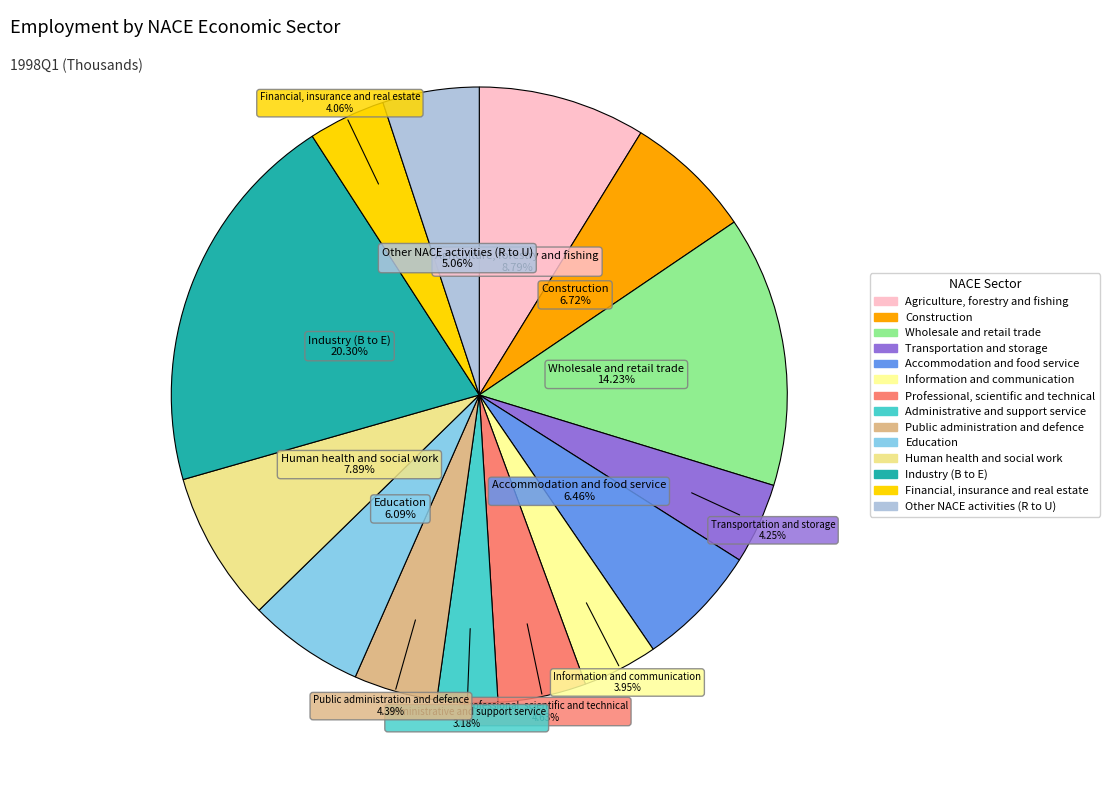

What percentage do Information and communication and Construction together represent?

10.7%